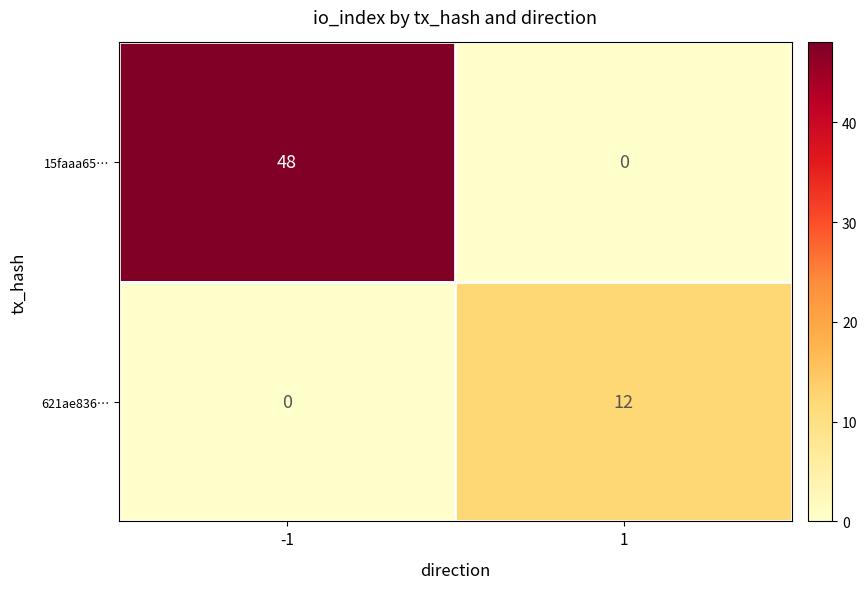

What is the difference between the 15faaa65… values at 1 and -1?

48